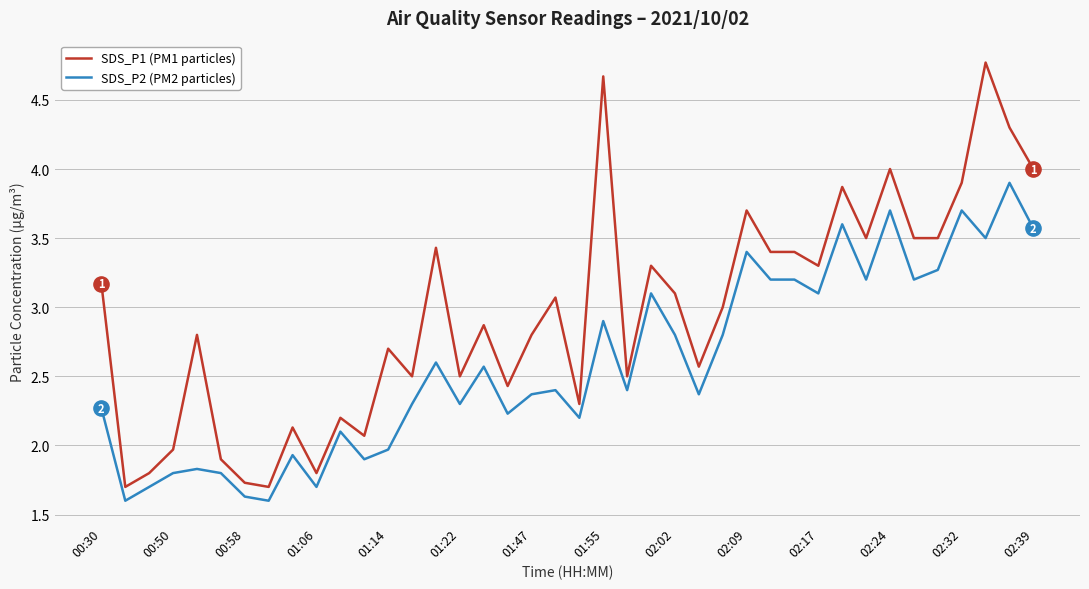

Which series has the largest total across all categories?

SDS_P1 (PM1 particles)